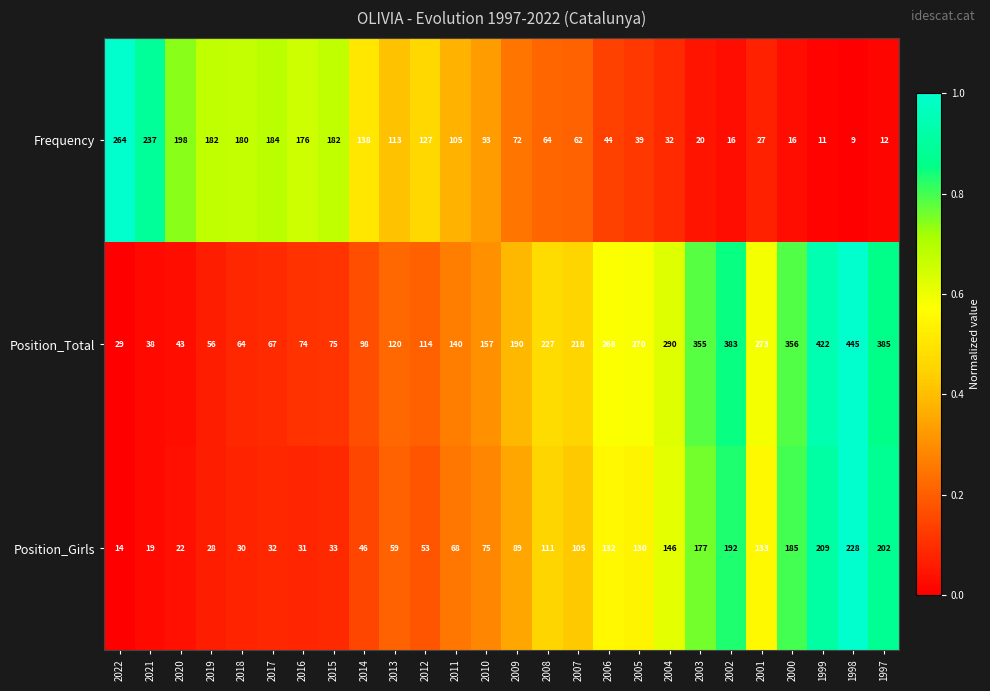

Where is Position_Girls nearest to the value 121?

2005